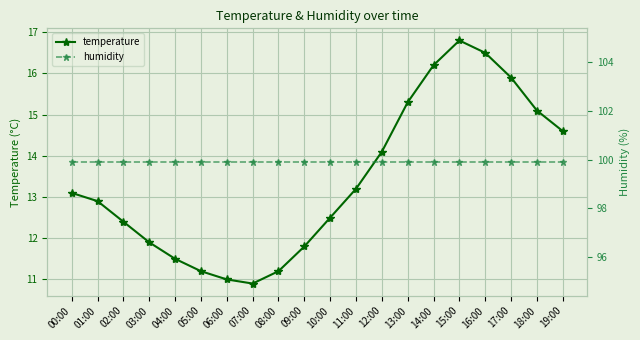

What are all the series names shown in the legend?

temperature, humidity